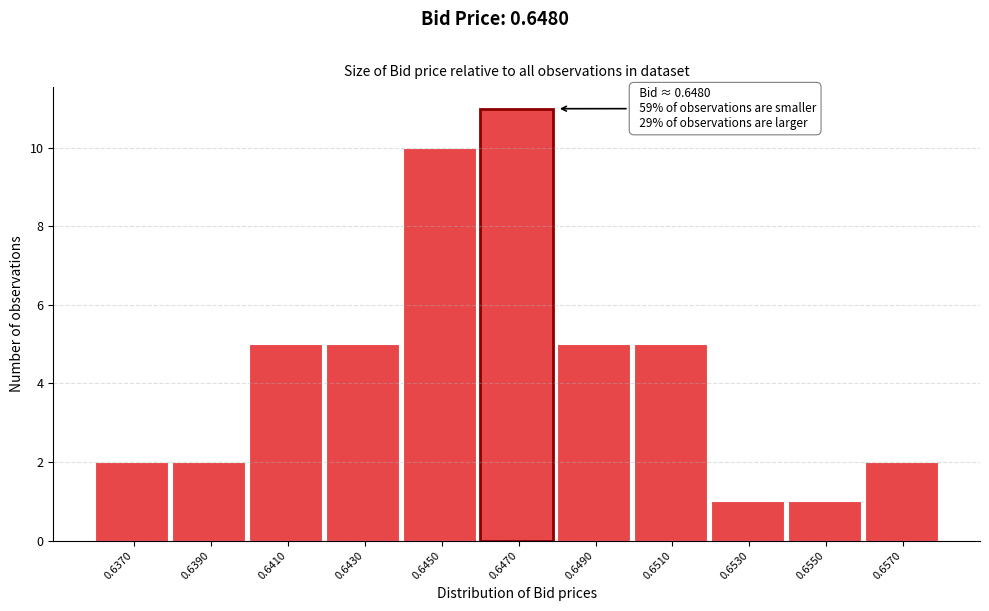

Reading left to right, what are all the values shown in this chart?

2	2	5	5	10	11	5	5	1	1	2